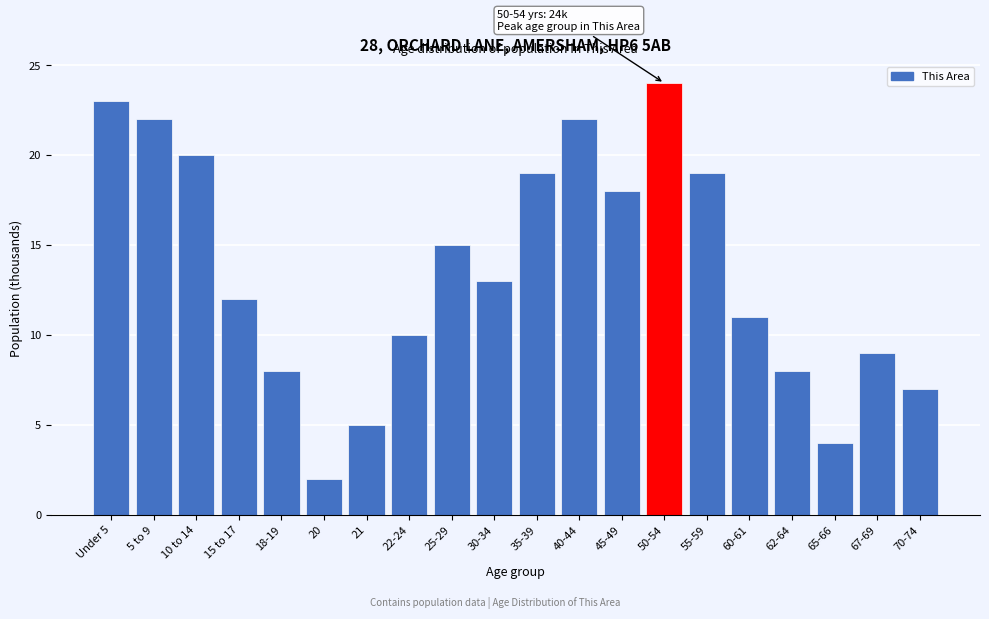

Reading left to right, what are all the values shown in this chart?

23	22	20	12	8	2	5	10	15	13	19	22	18	24	19	11	8	4	9	7